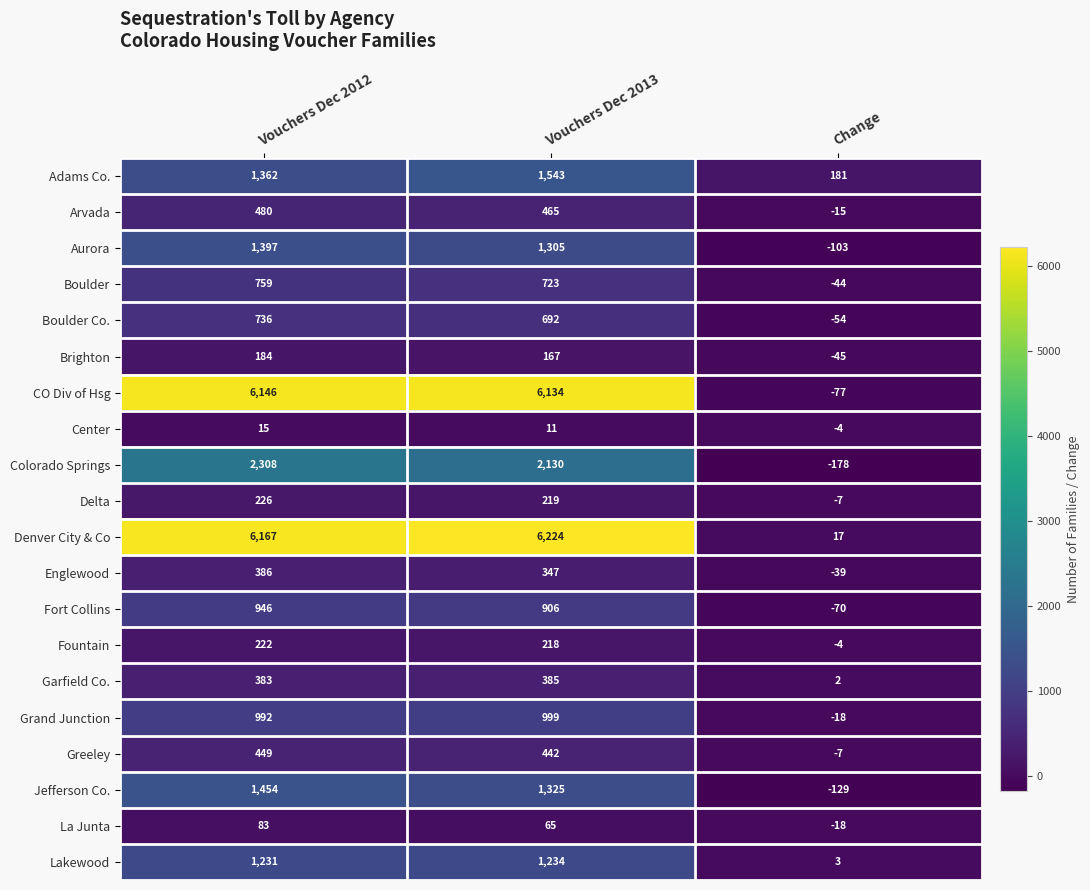

What is the difference between the maximum and minimum values in the CO Div of Hsg series?

6223